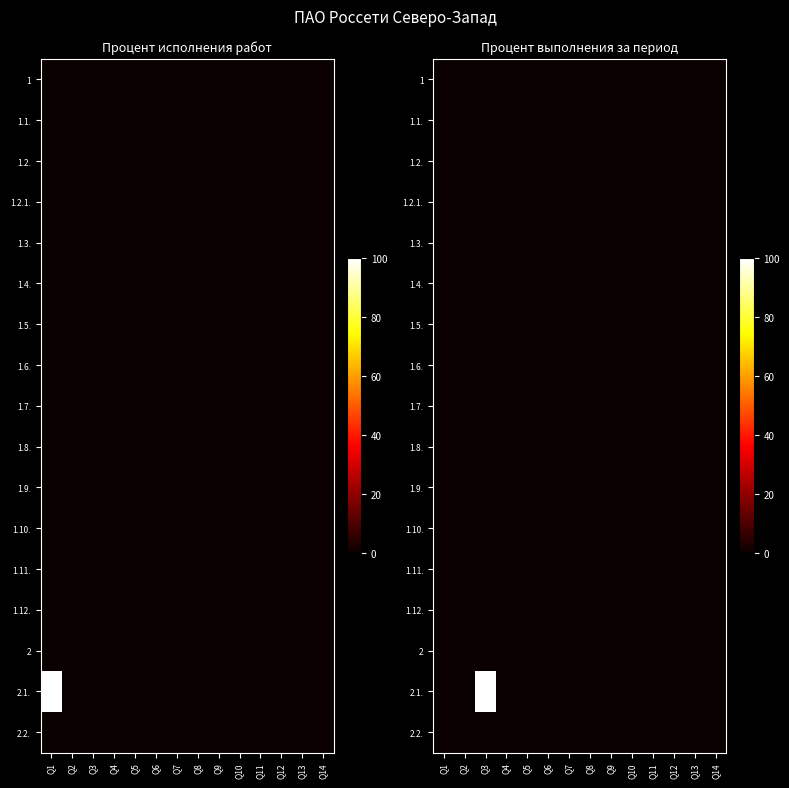

How many categories are shown in the chart?

14